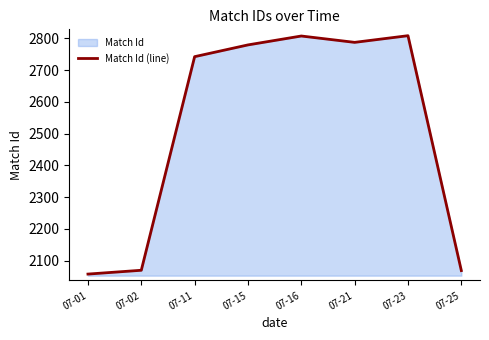

What is the value of the 8th point from the left?

2069